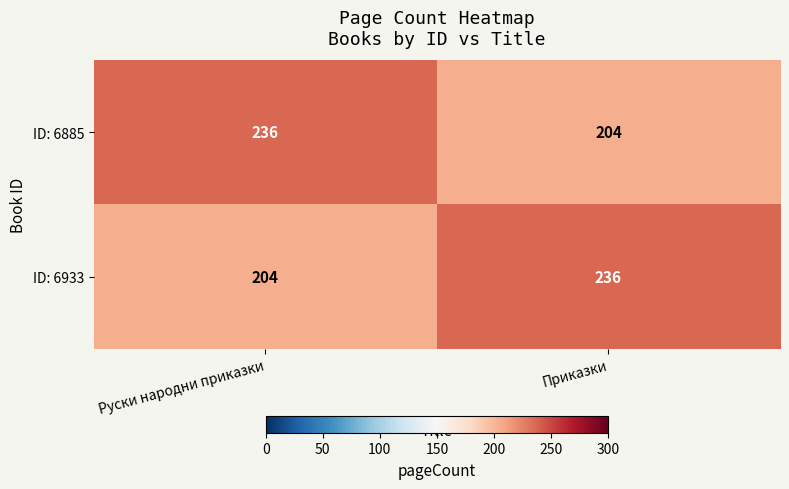

What is the minimum value shown in the chart?

204